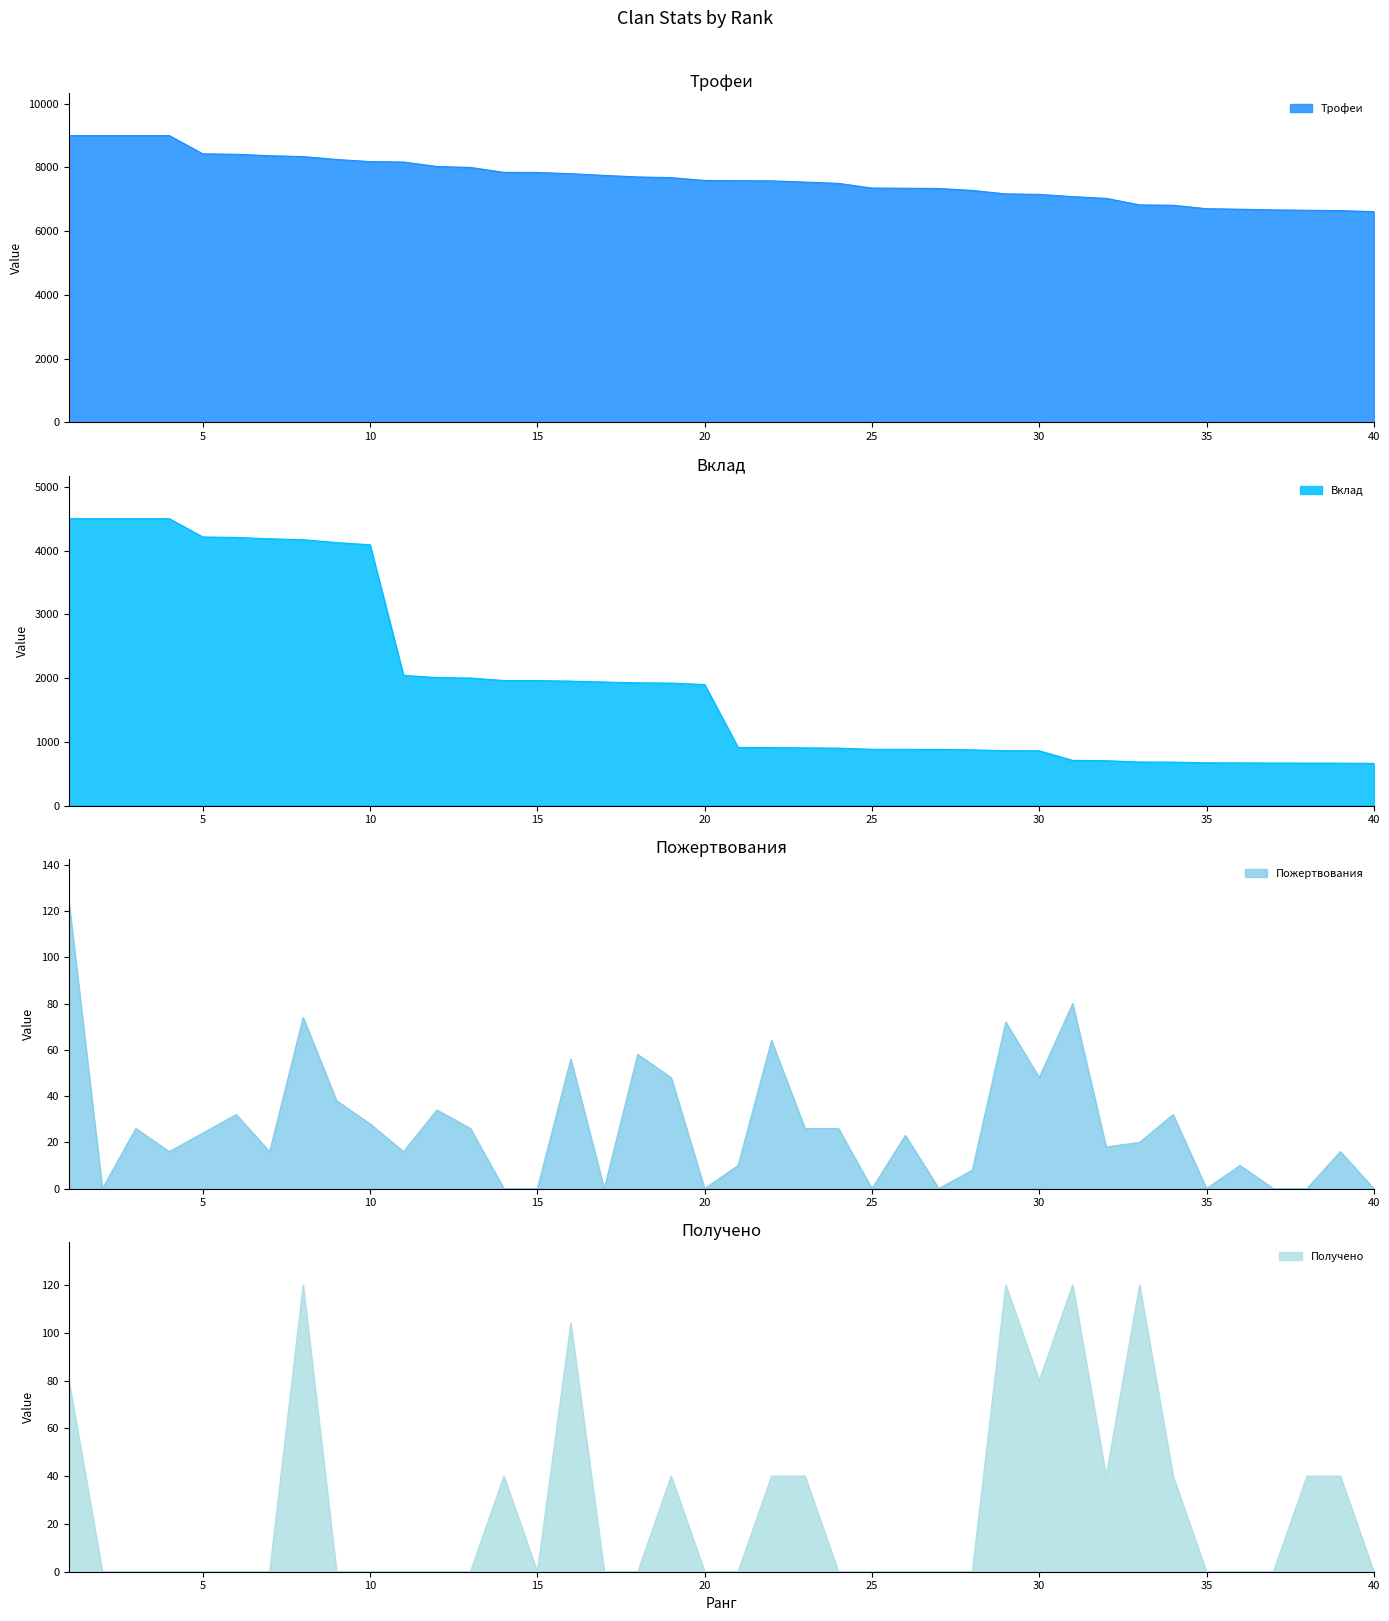

Is it true that Получено equals 0 at 3?

True